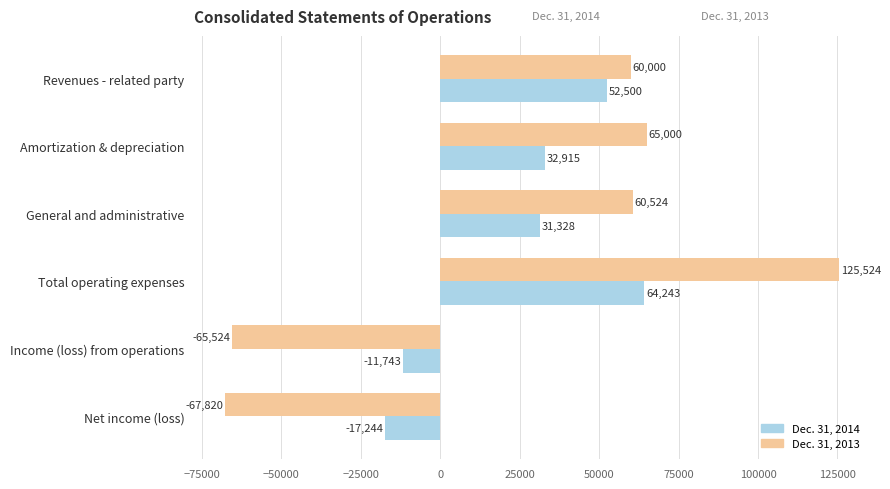

Which series has the largest range (max minus min)?

Dec. 31, 2013